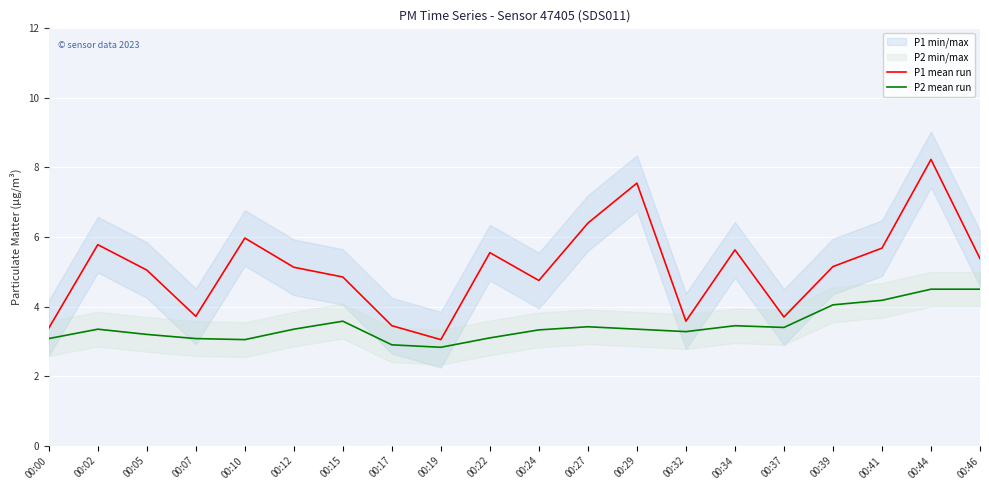

Where does the P2 mean run series first go above 3?

00:00